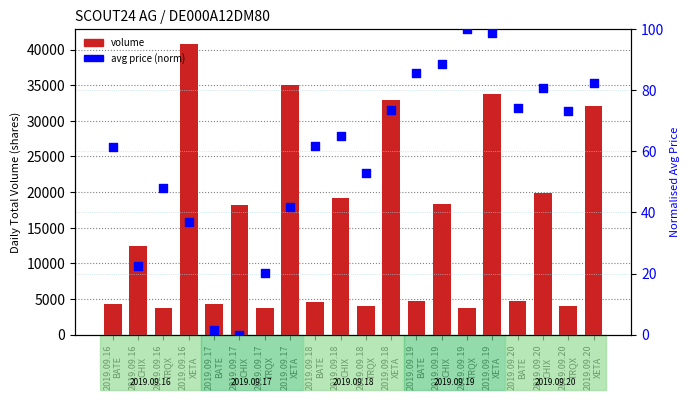

What is the total value across all series at 2019.09.18
TRQX?

4107.8